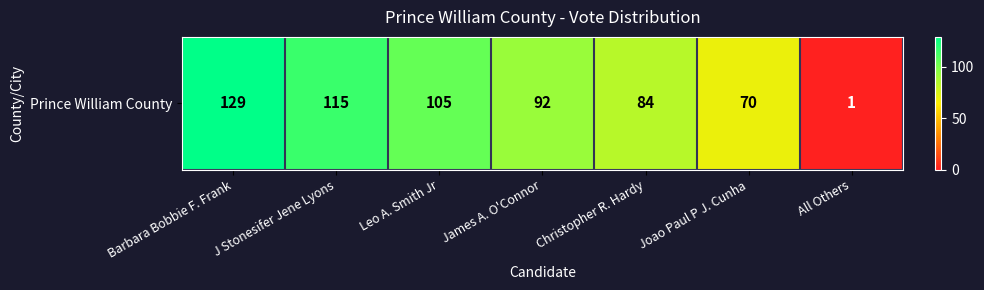

Between Barbara Bobbie F. Frank and Leo A. Smith Jr, which is larger?

Barbara Bobbie F. Frank